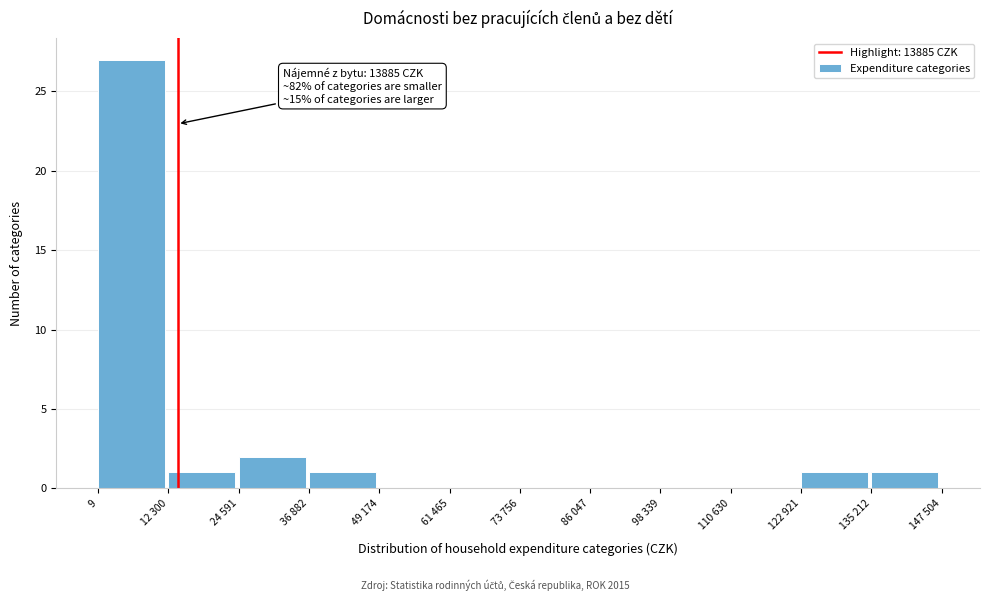

Reading left to right, list all the values displayed in this chart.

9=27	12 300=1	24 591=2	36 882=1	49 174=0	61 465=0	73 756=0	86 047=0	98 339=0	110 630=0	122 921=1	135 212=1